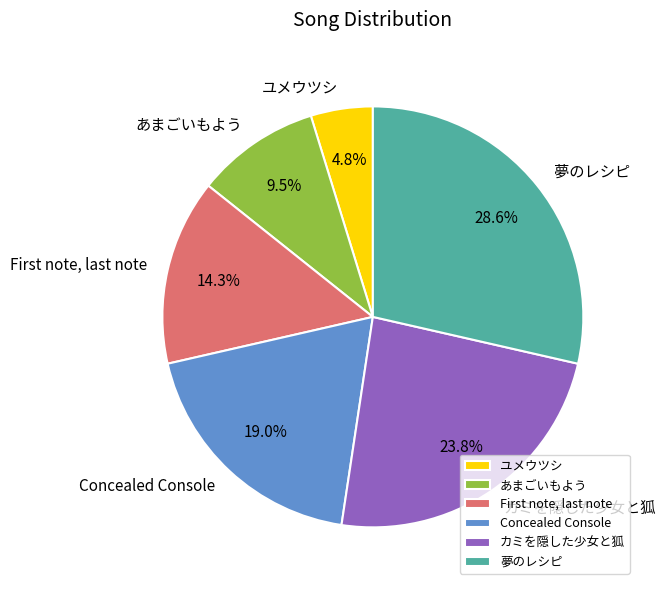

Between あまごいもよう and Concealed Console, which is larger?

Concealed Console